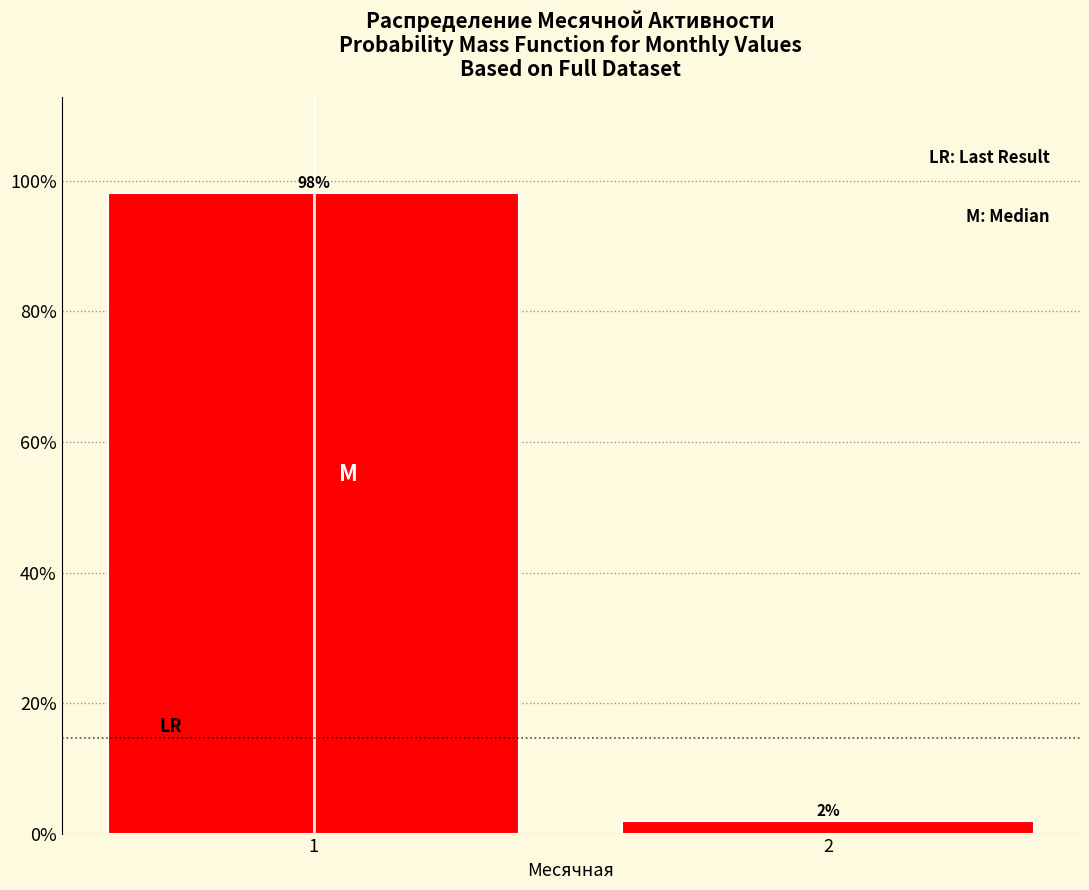

True or false: the data shows 98.1 at 1.

True